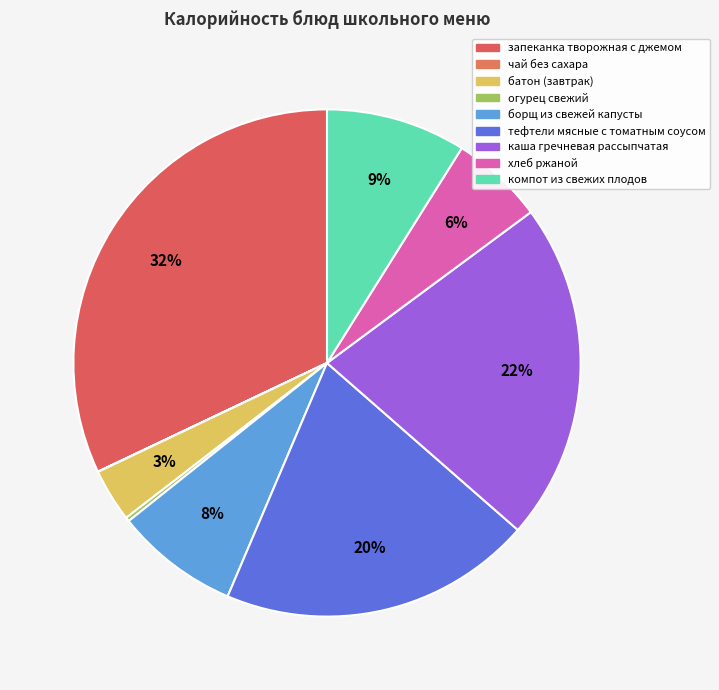

Count the number of slices in the pie.

9